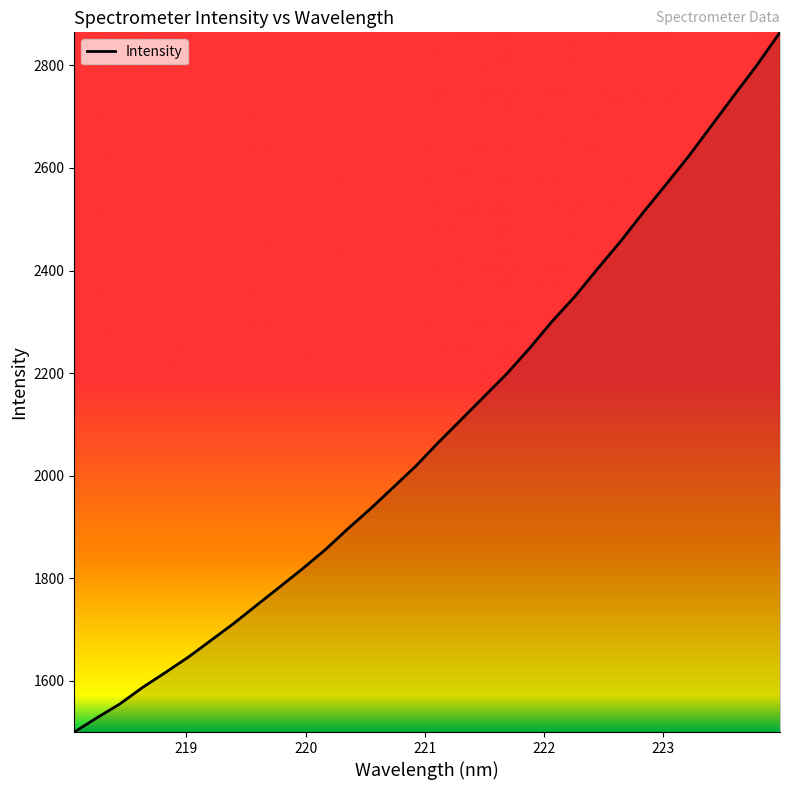

What is the minimum value shown in the chart?

1500.0